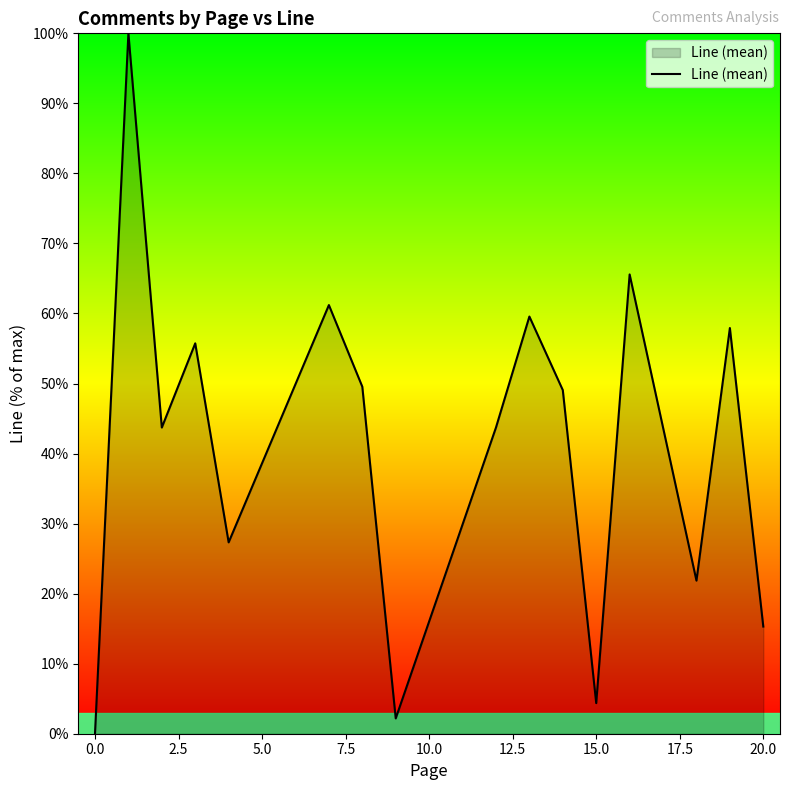

What is the greatest value displayed?

100.0